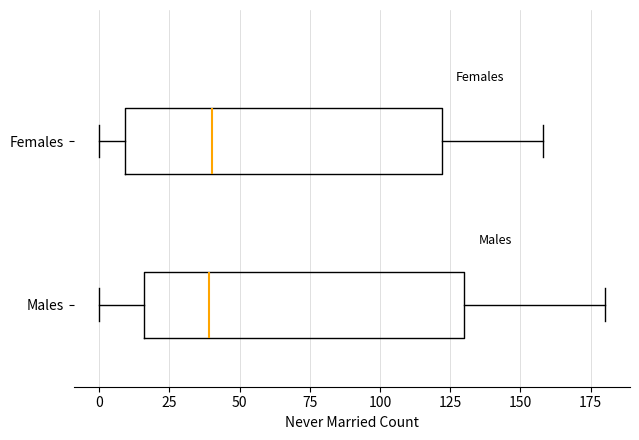

Reading bottom to top, read every box against the x-axis: the position of its median line, the range the box covers, and the ends of its whiskers. The values are not printed on the chart, so give them approximately, as read against the axis.

Males: median 40, box 15 to 130, whiskers 0 to 180
Females: median 40, box 10 to 120, whiskers 0 to 160